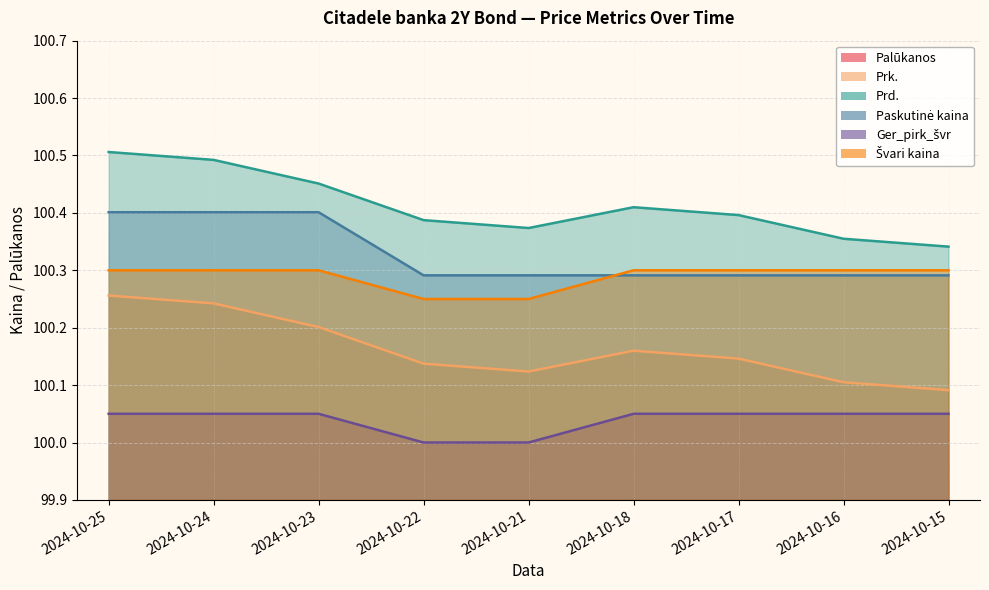

True or false: Paskutinė kaina and Ger_pirk_švr cross at least once.

False